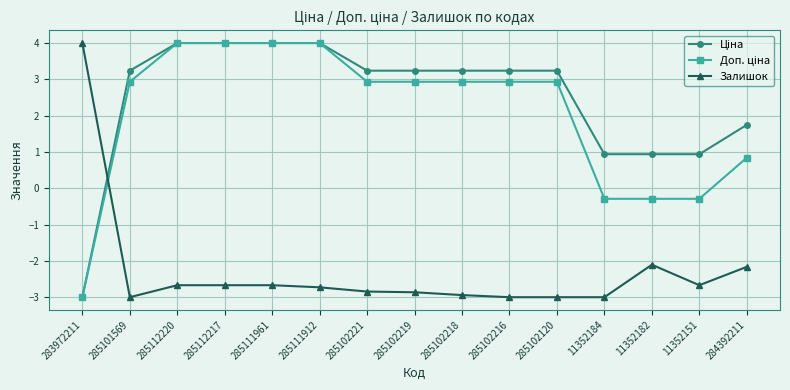

Where is the first local minimum for Залишок?

285101569